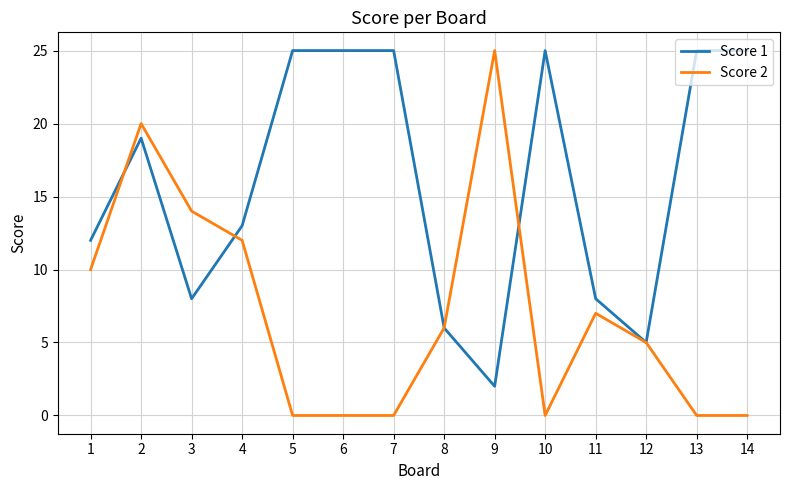

True or false: Score 1 has a value of 2 at 9.

True